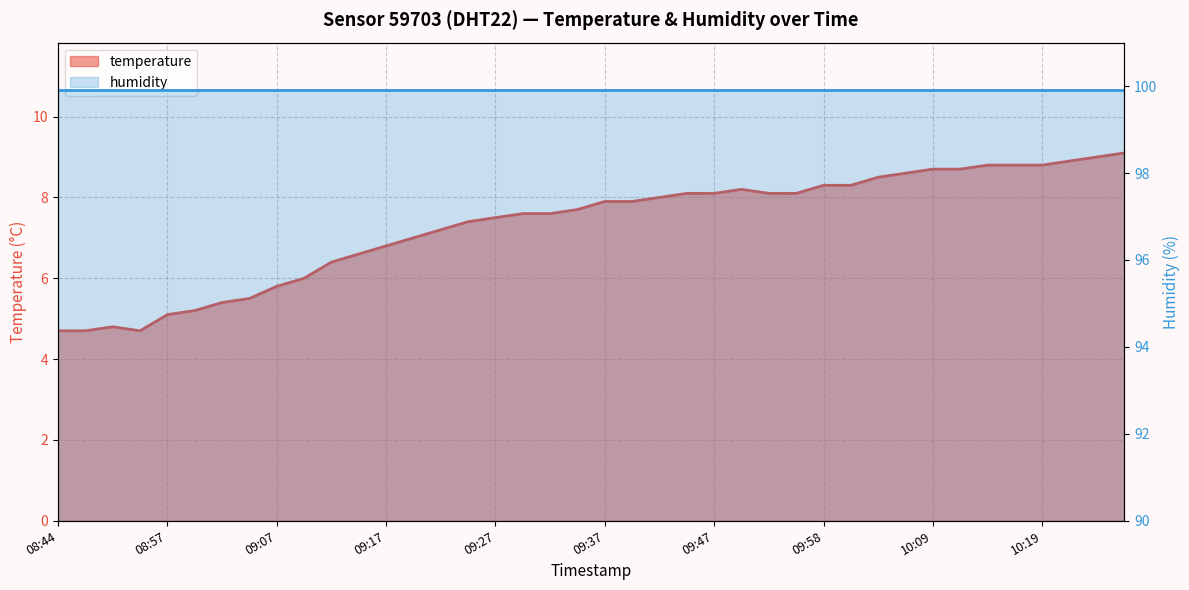

Count the number of categories in the chart.

40